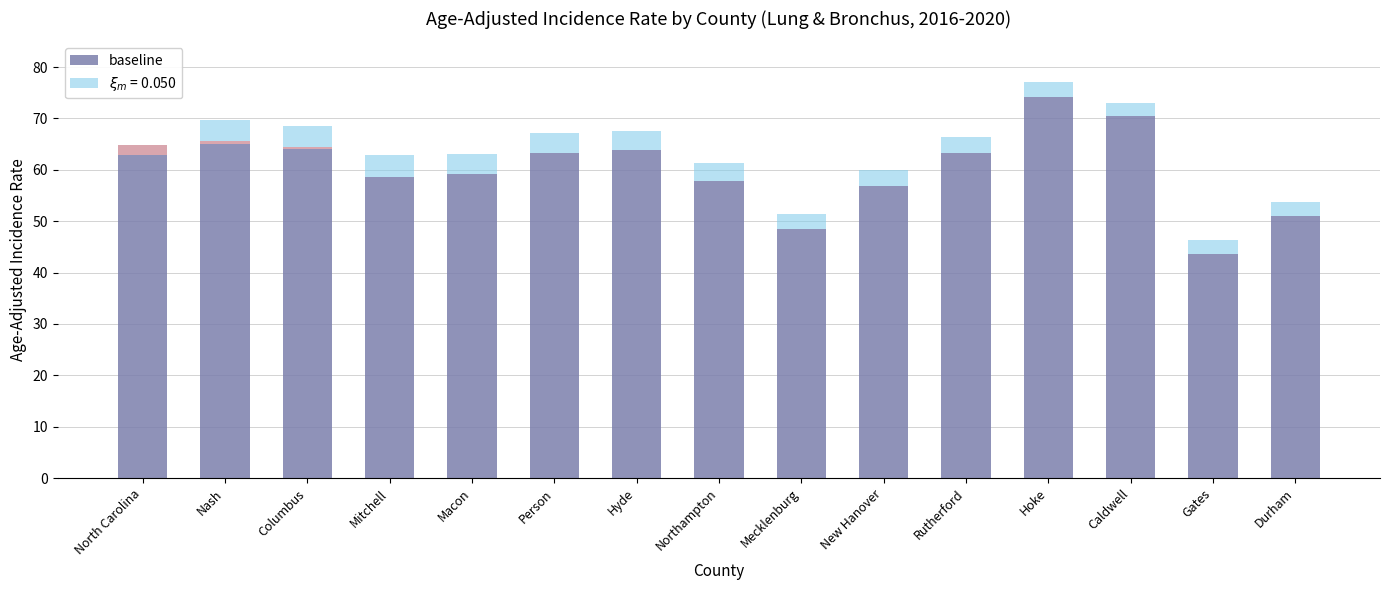

Which category has the highest value across all series?

Hoke